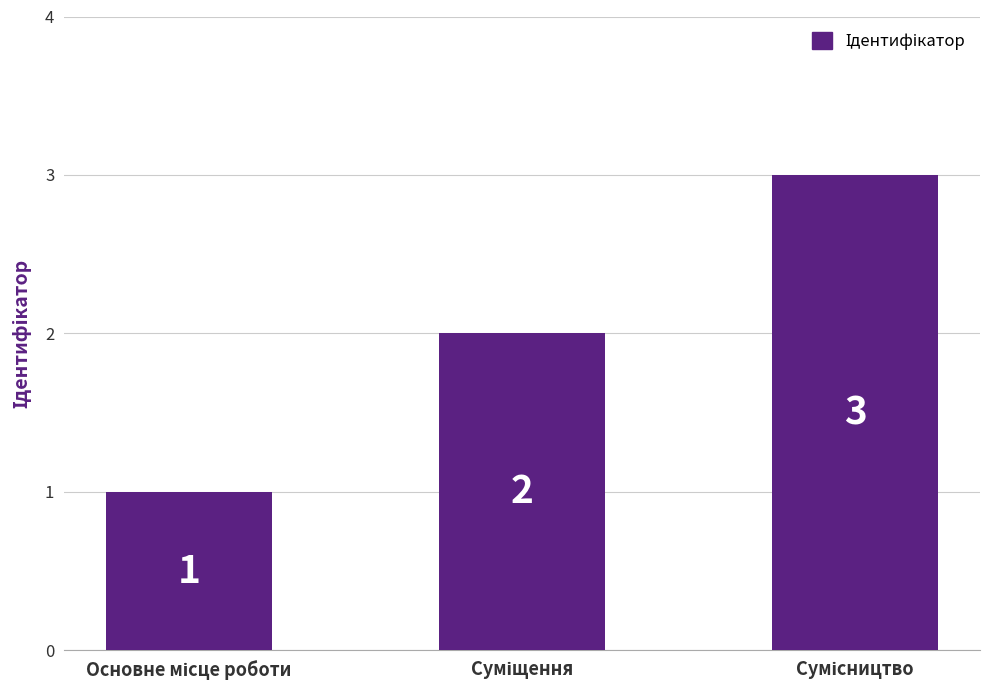

How many values are below 2?

1